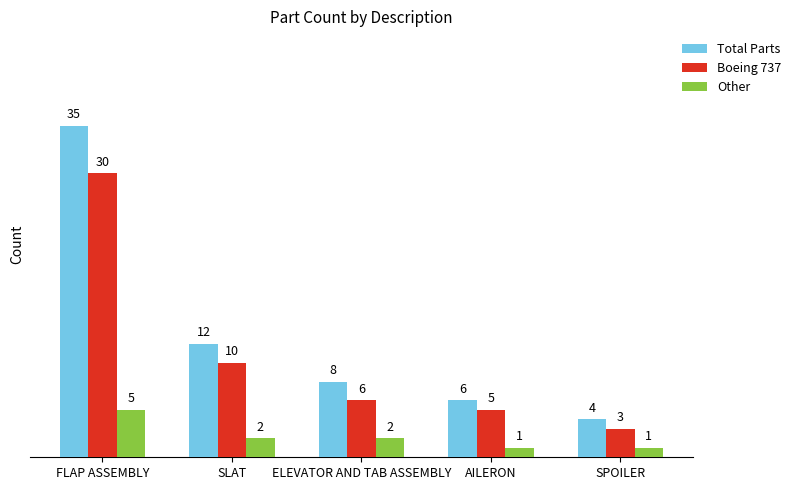

List the series in order of their overall mean, highest first.

Total Parts, Boeing 737, Other